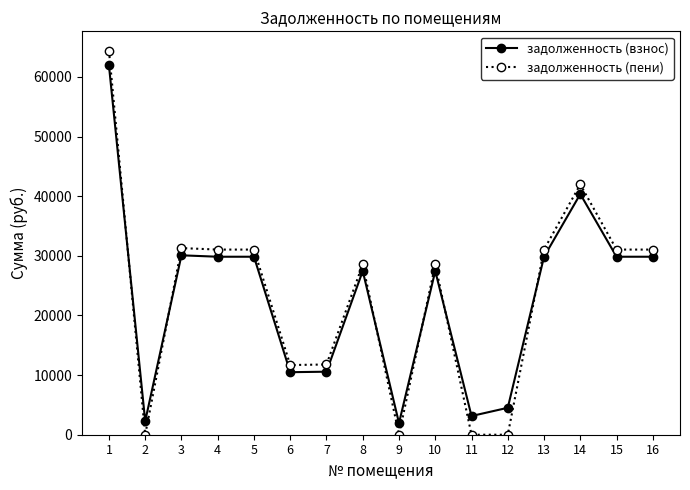

True or false: задолженность (взнос) has more than 1 interior local peaks.

True